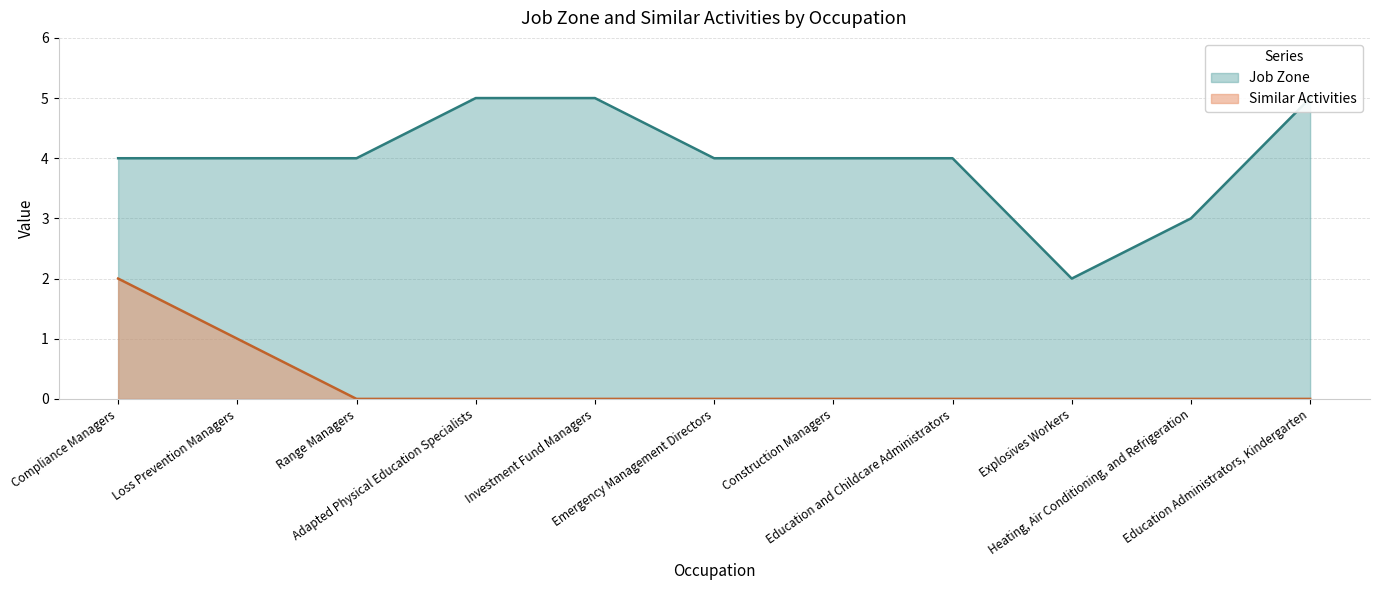

How many values in the Job Zone series exceed 4?

3